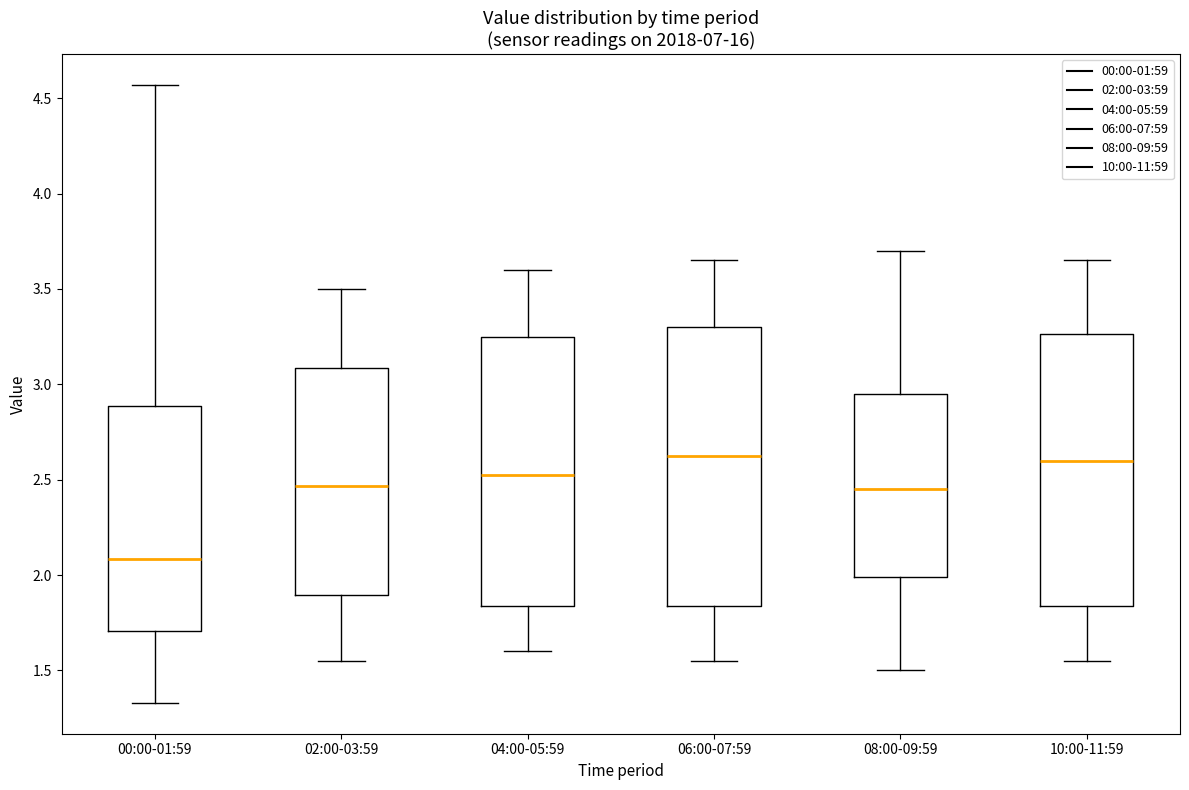

Reading left to right, transcribe this box plot: for each box, give where its median line is, the range the box spans, and where its two whiskers end, as read against the y-axis. The values are not printed on the chart, so give them approximately, as read against the axis.

00:00-01:59: median 2.10, box 1.70 to 2.90, whiskers 1.35 to 4.55
02:00-03:59: median 2.45, box 1.90 to 3.10, whiskers 1.55 to 3.50
04:00-05:59: median 2.55, box 1.85 to 3.25, whiskers 1.60 to 3.60
06:00-07:59: median 2.65, box 1.85 to 3.30, whiskers 1.55 to 3.65
08:00-09:59: median 2.45, box 2.00 to 2.95, whiskers 1.50 to 3.70
10:00-11:59: median 2.60, box 1.85 to 3.25, whiskers 1.55 to 3.65